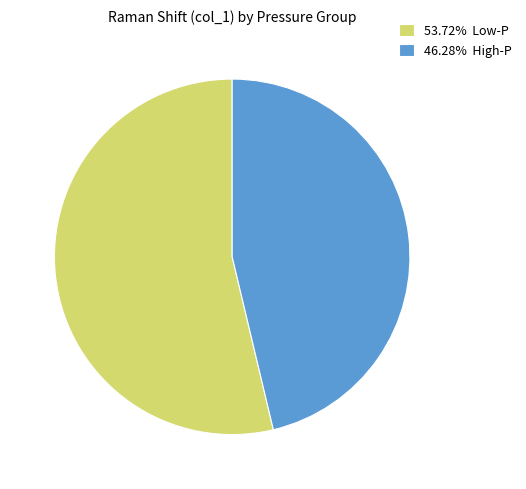

Do 53.72% Low-P and 46.28% High-P together represent more than half of the pie?

Yes